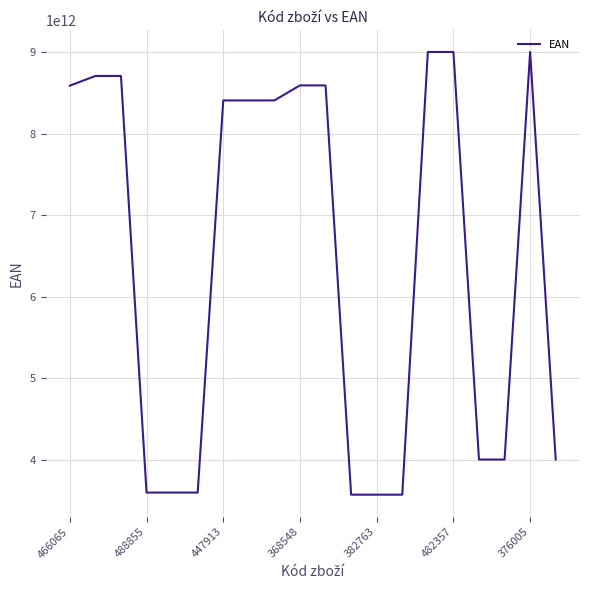

How many lines are shown in the chart?

1